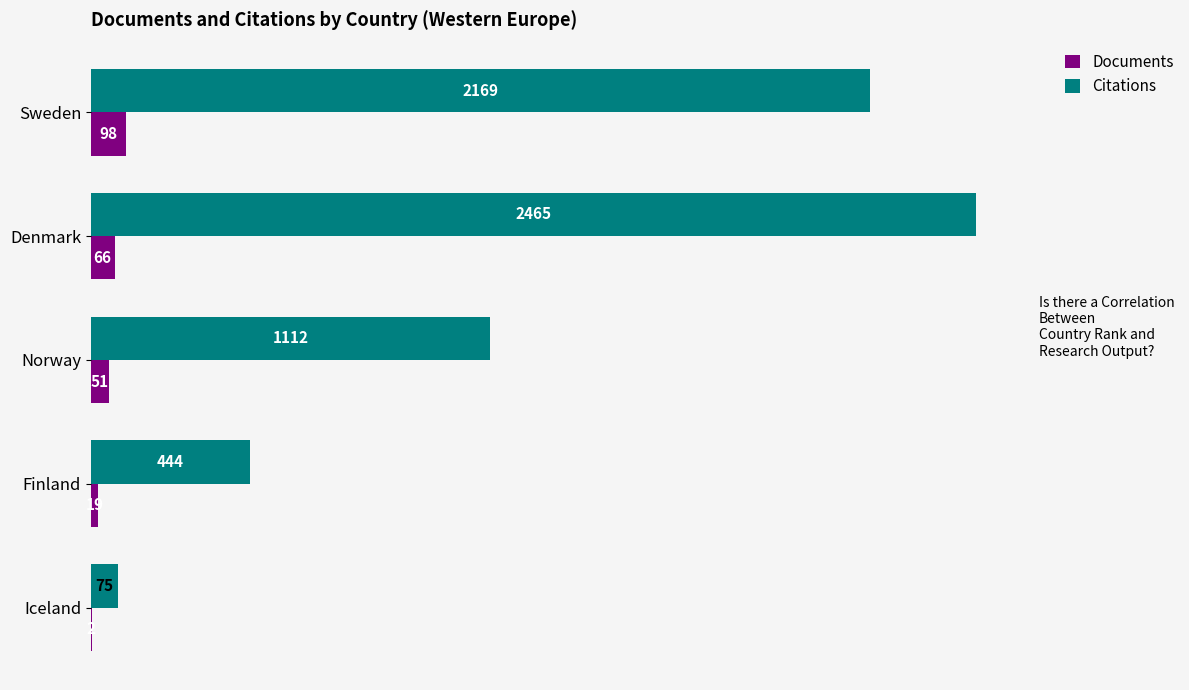

The value of Citations at Denmark is 2465. True or false?

True